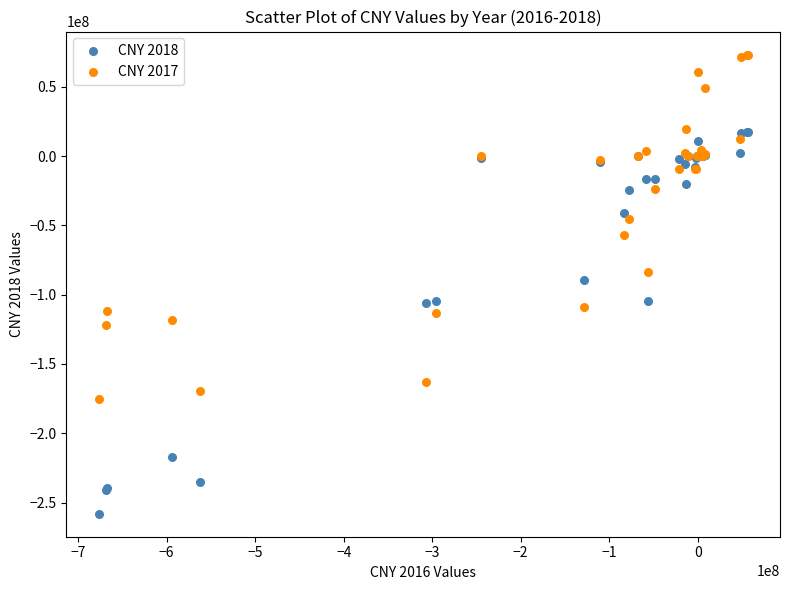

Which series contains the highest Y value?

CNY 2017